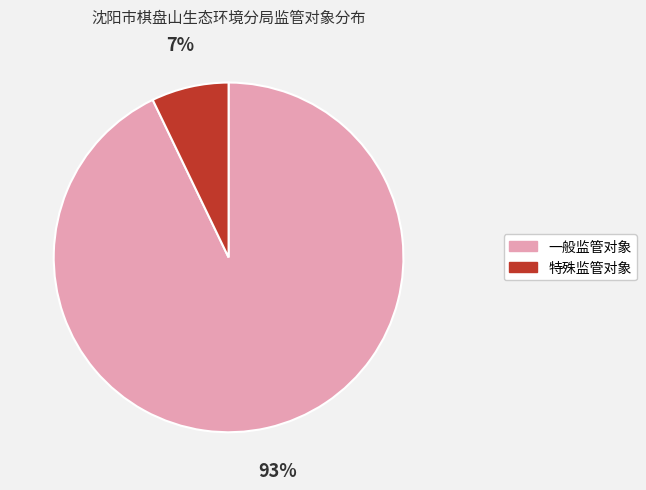

Count the number of slices in the pie.

2